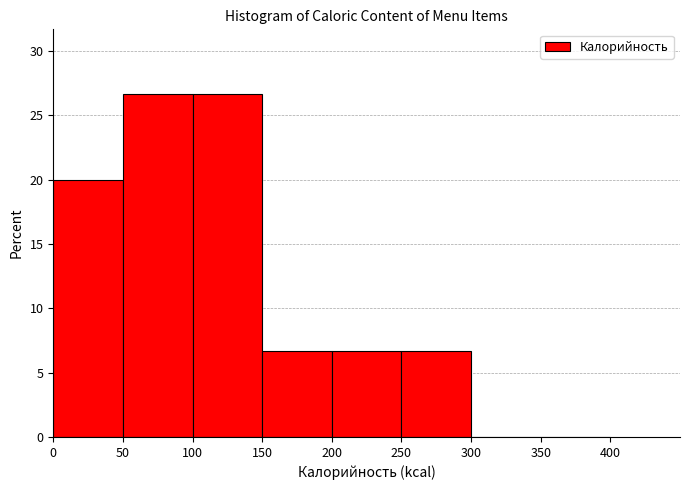

Reading left to right, list every bar in this chart as the range it spans on the x-axis followed by its height. The values are not printed on the chart, so give them approximately, as read against the axis.

0 to 50: 20.0
50 to 100: 26.5
100 to 150: 26.5
150 to 200: 6.5
200 to 250: 6.5
250 to 300: 6.5
300 to 350: 0
350 to 400: 0